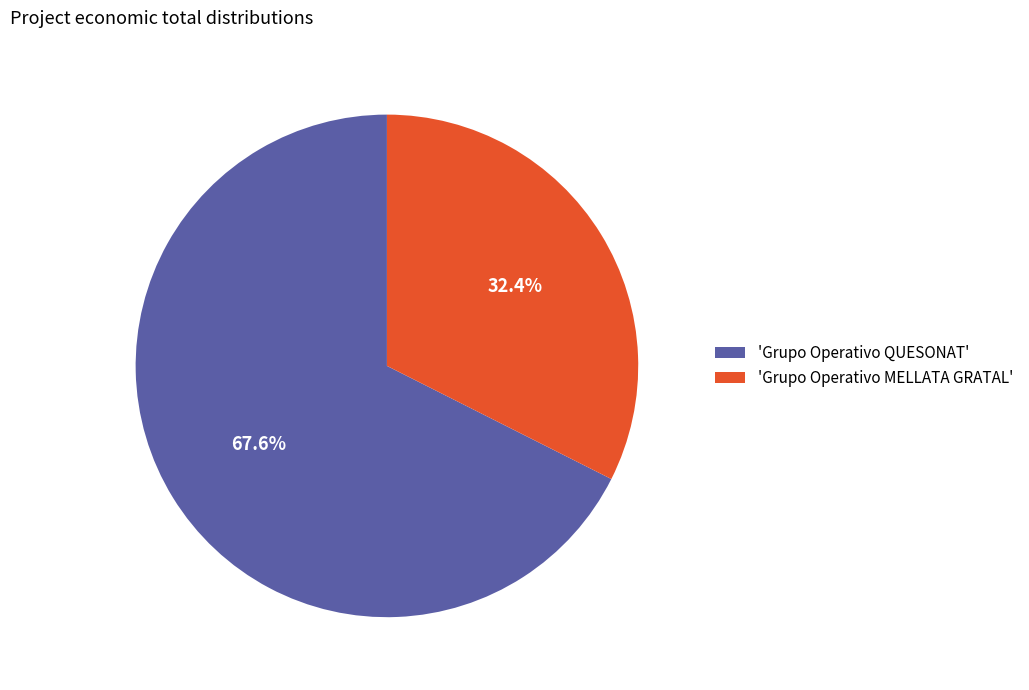

What portion of the pie excludes 'Grupo Operativo MELLATA GRATAL'?

67.6%